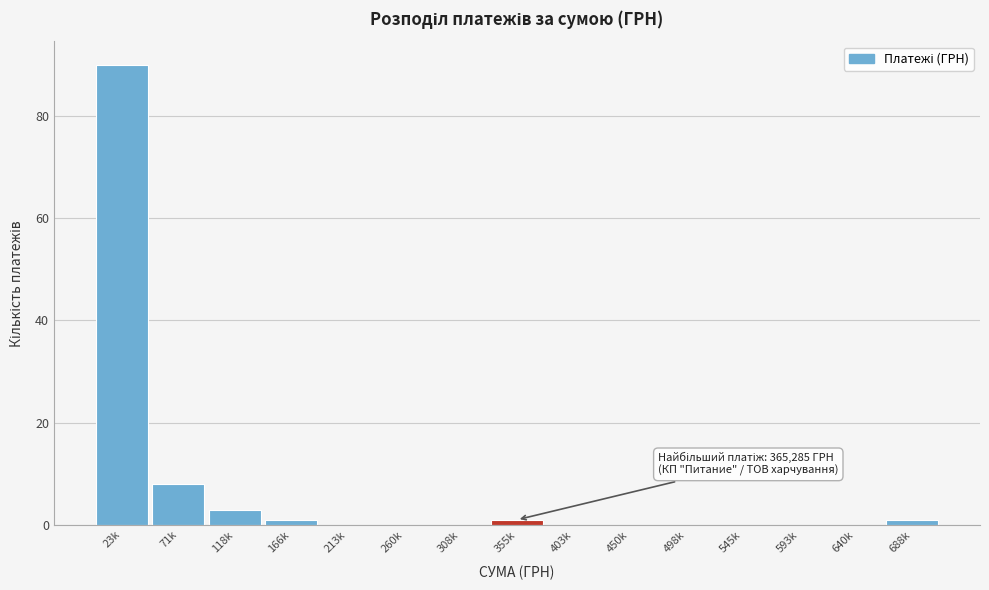

Reading right to left, transcribe all the data shown in this chart.

688k=1	640k=0	593k=0	545k=0	498k=0	450k=0	403k=0	355k=1	308k=0	260k=0	213k=0	166k=1	118k=3	71k=8	23k=90